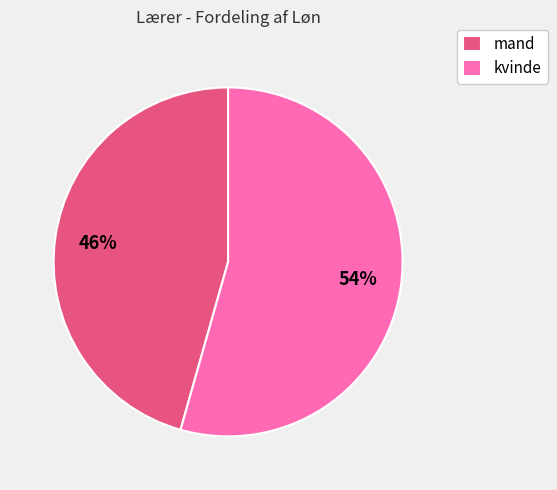

True or false: kvinde accounts for 47% of the total.

False